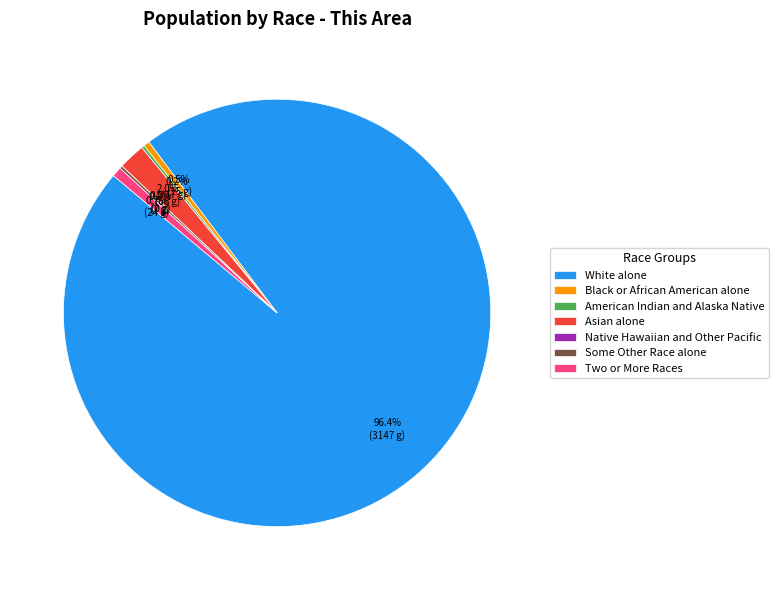

Is it true that American Indian and Alaska Native is 0% of the pie?

True